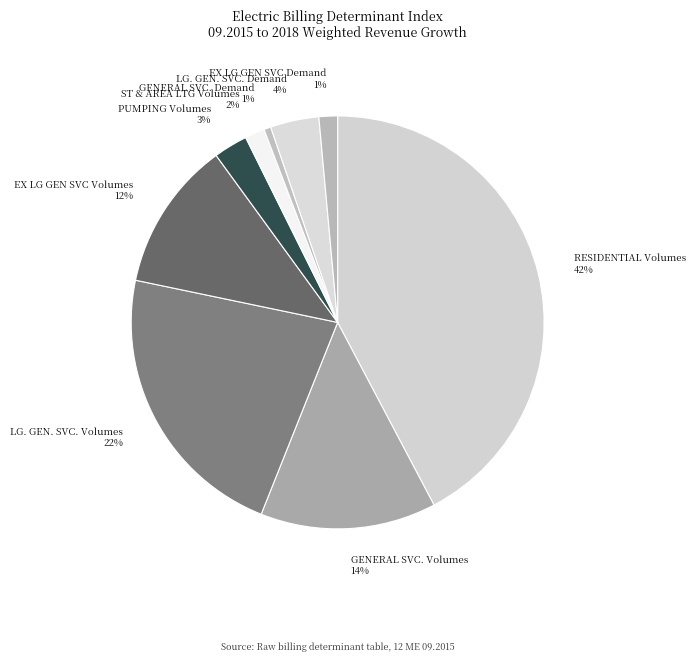

To the nearest percent, what is the combined percentage of EX LG GEN SVC Demand and ST & AREA LTG Volumes?

3%